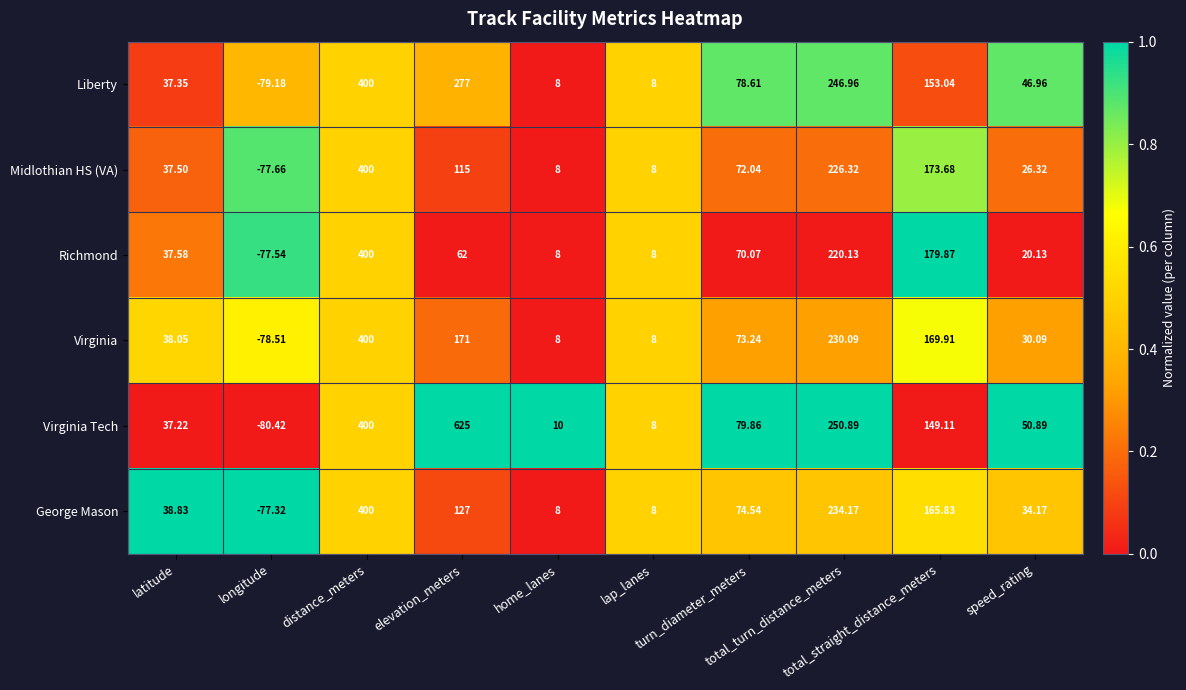

Which series has the widest spread of values?

Virginia Tech